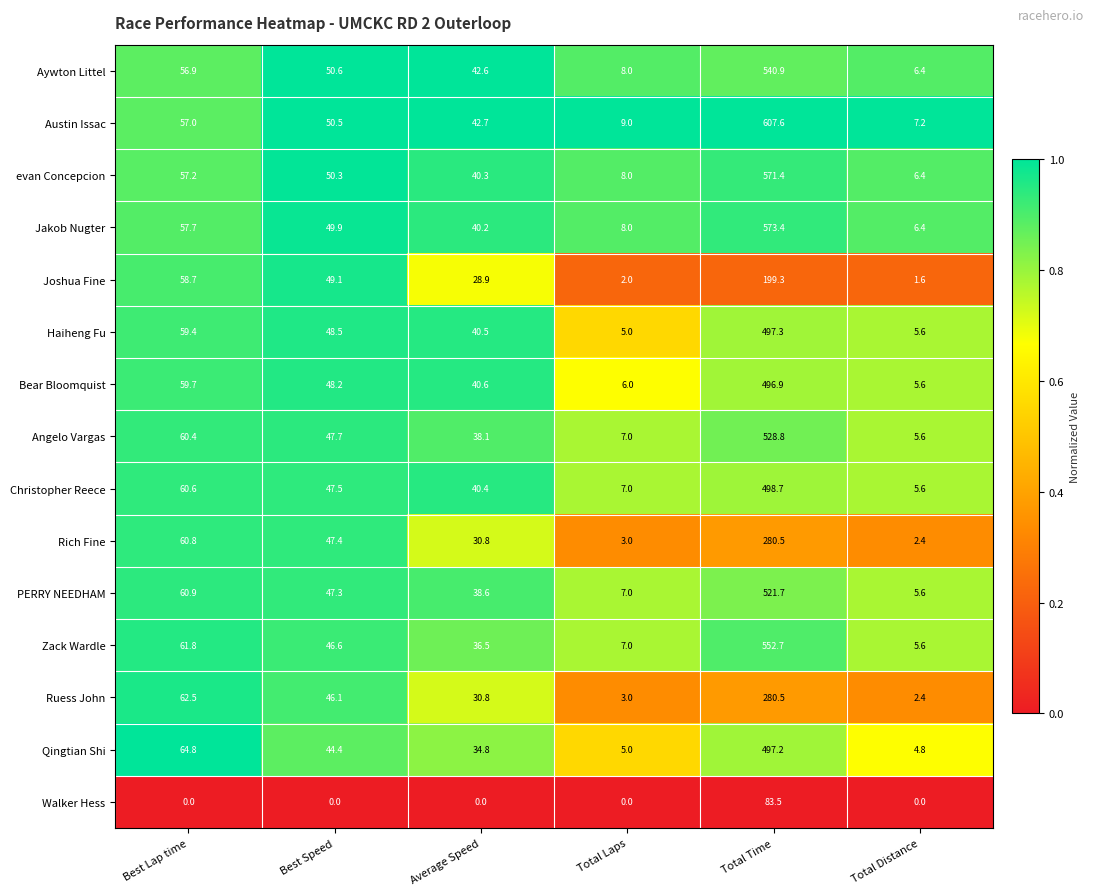

Between Average Speed and Total Time, which series saw the biggest shift?

Austin Issac